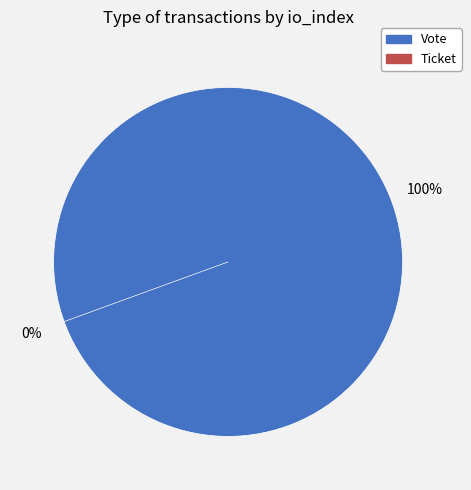

What is the smallest slice in the pie chart?

Ticket